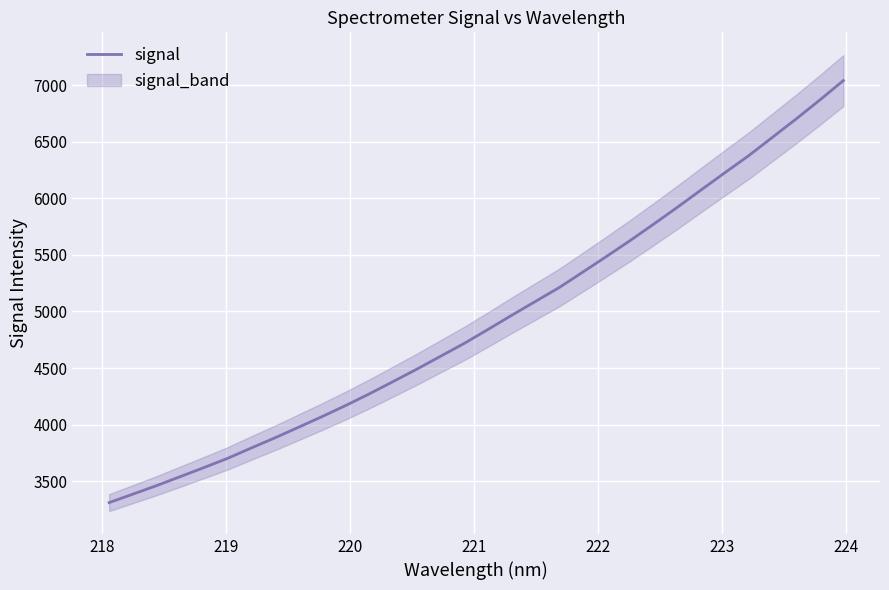

What is the greatest value displayed?

7040.0